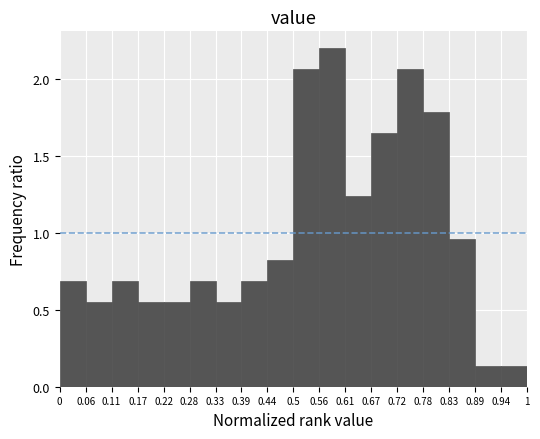

What is the height of the bar covering 0.44 to 0.5 on the x-axis? The values are not printed on the chart, so give them approximately, as read against the axis.

0.80